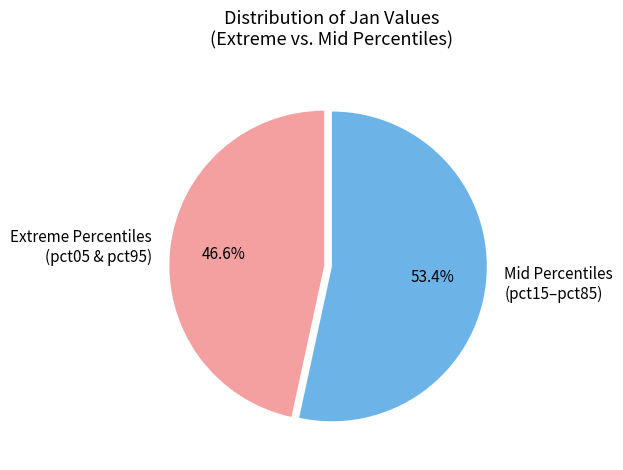

Does Mid Percentiles (pct15–pct85) represent more than half of the total?

Yes